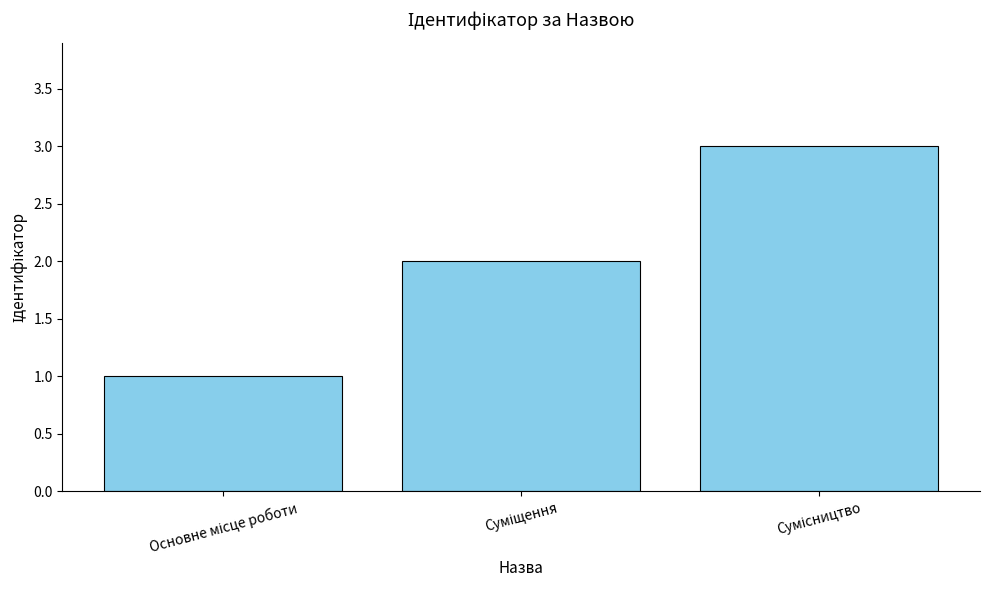

Are the bars grouped side by side (vs. stacked)?

No